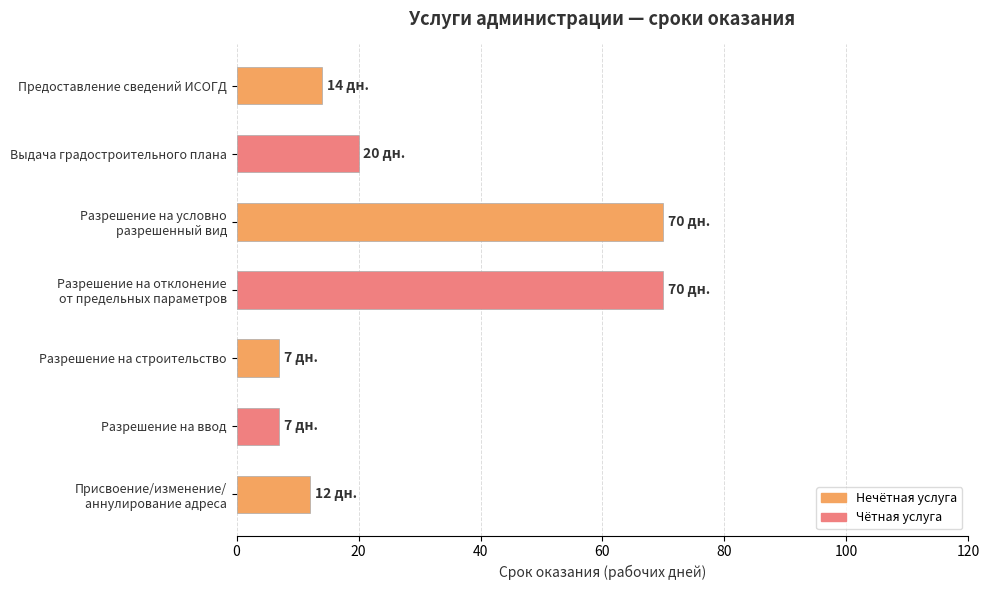

At which label is the value closest to 38?

Выдача градостроительного плана